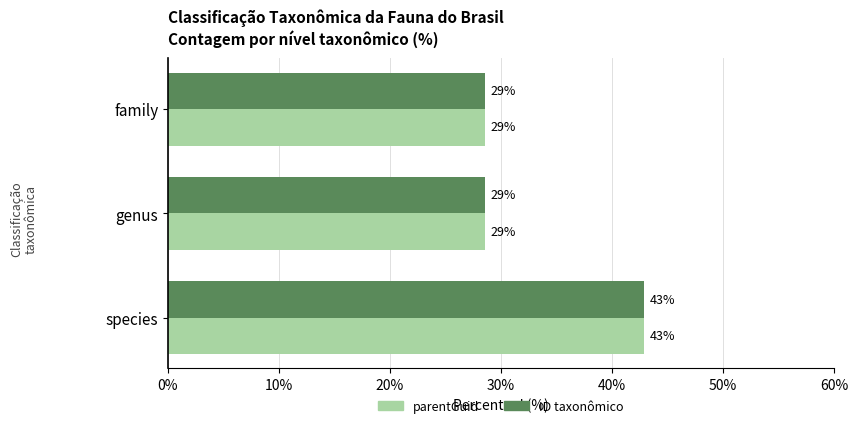

List the series in order of their peak value, highest first.

ID taxonômico, parentGuid